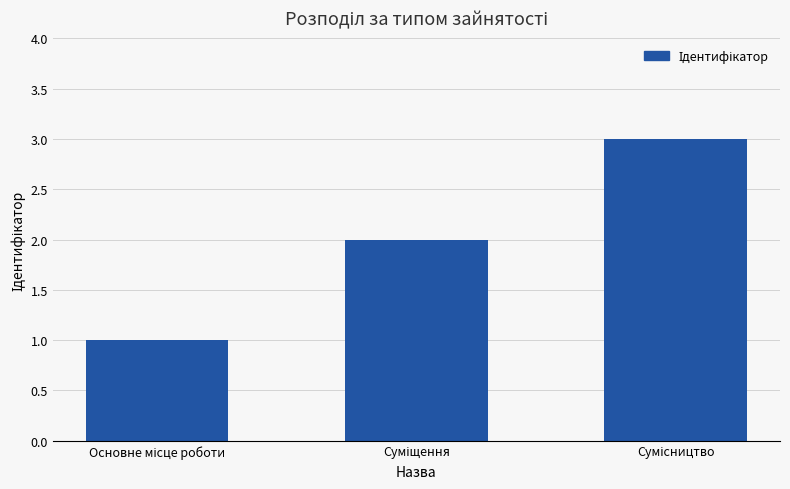

How many distinct data groups are displayed?

1